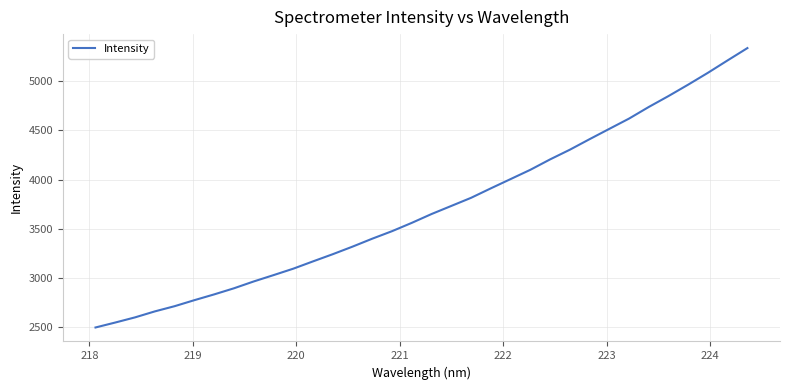

What is the difference between the maximum and minimum values?

2840.0